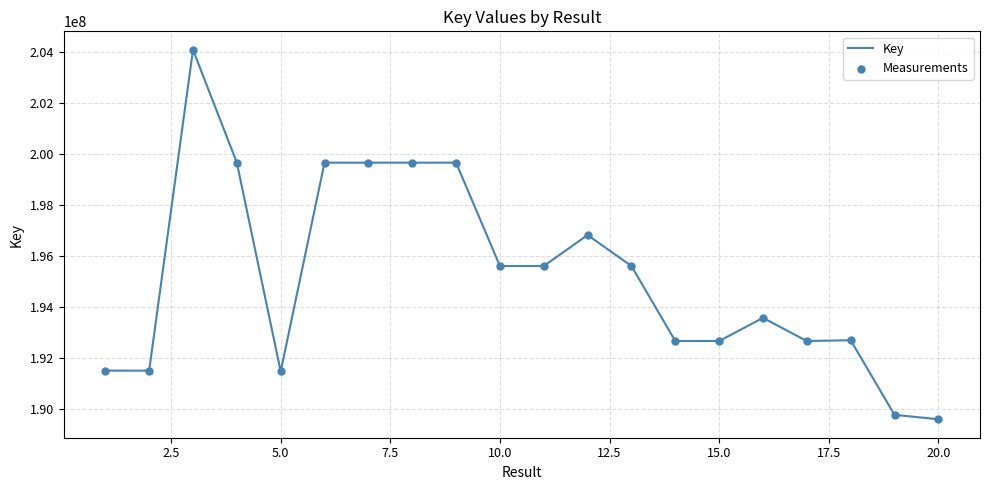

What is the difference between the maximum and minimum values?

14479776